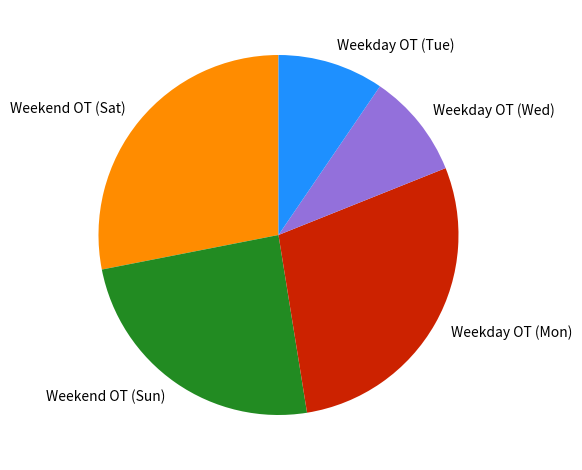

Does any single category account for the majority?

No